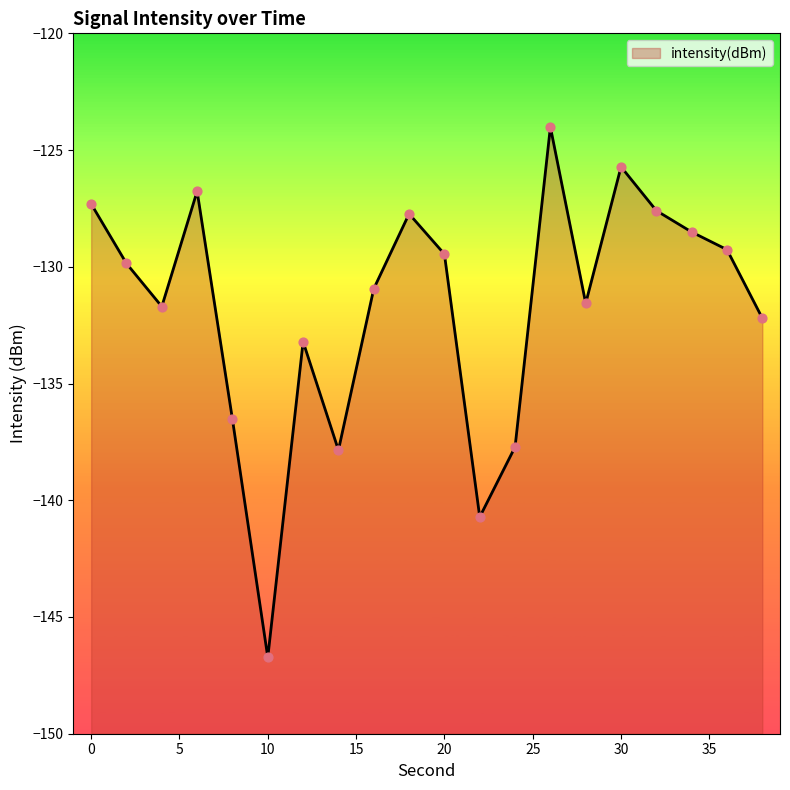

Between 22 and 8, which is larger?

8